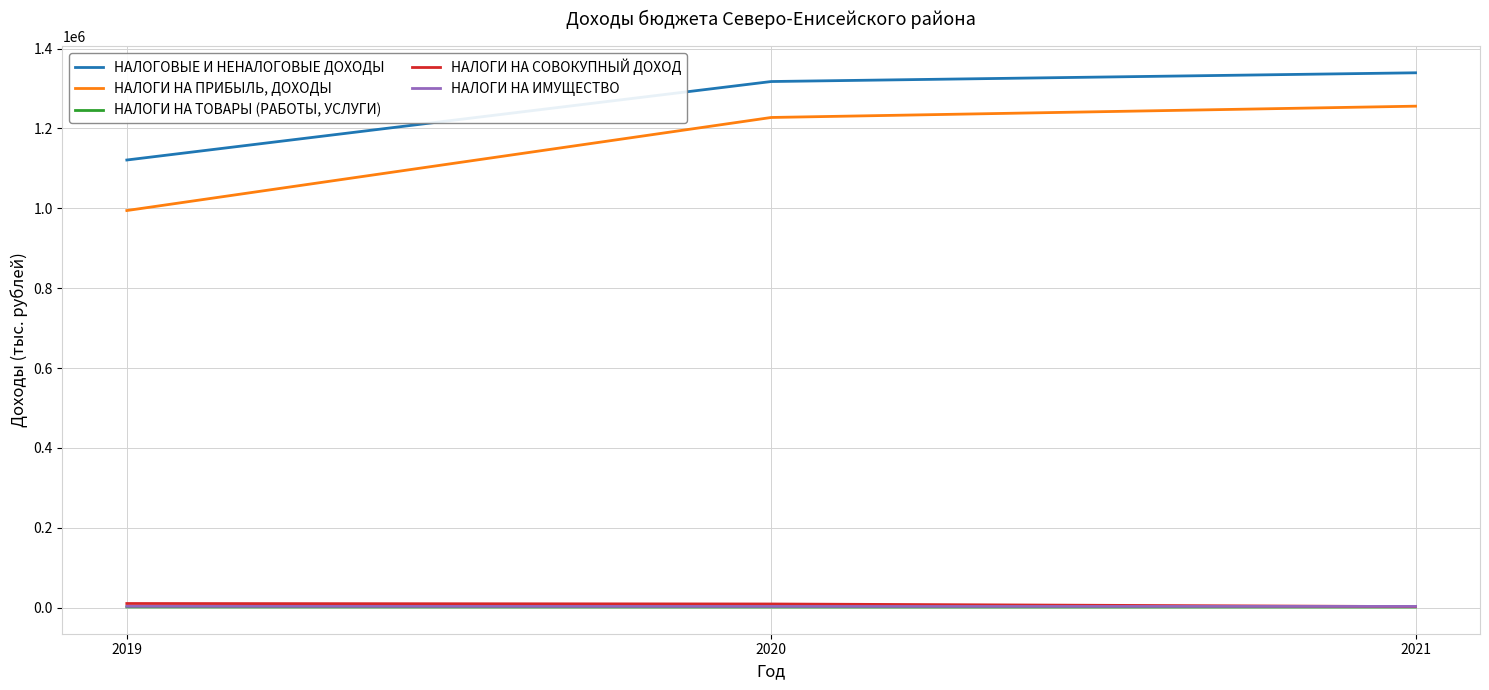

Which series has the largest total across all categories?

НАЛОГОВЫЕ И НЕНАЛОГОВЫЕ ДОХОДЫ